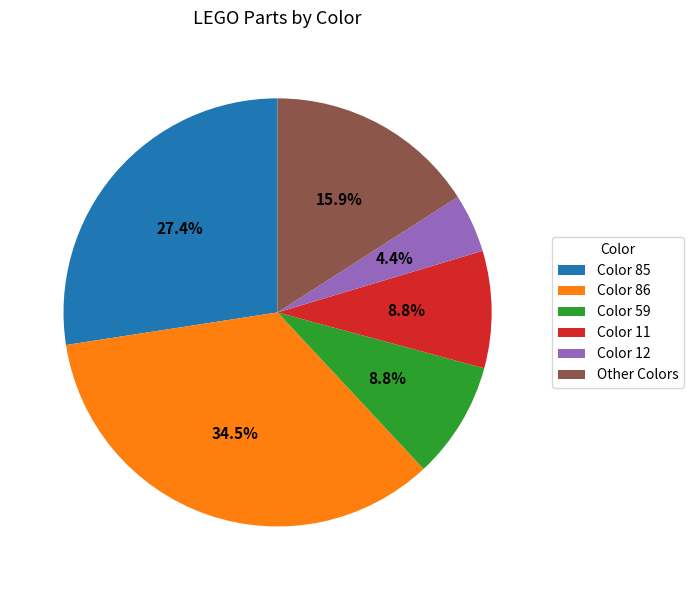

Is there a majority slice in this chart?

No